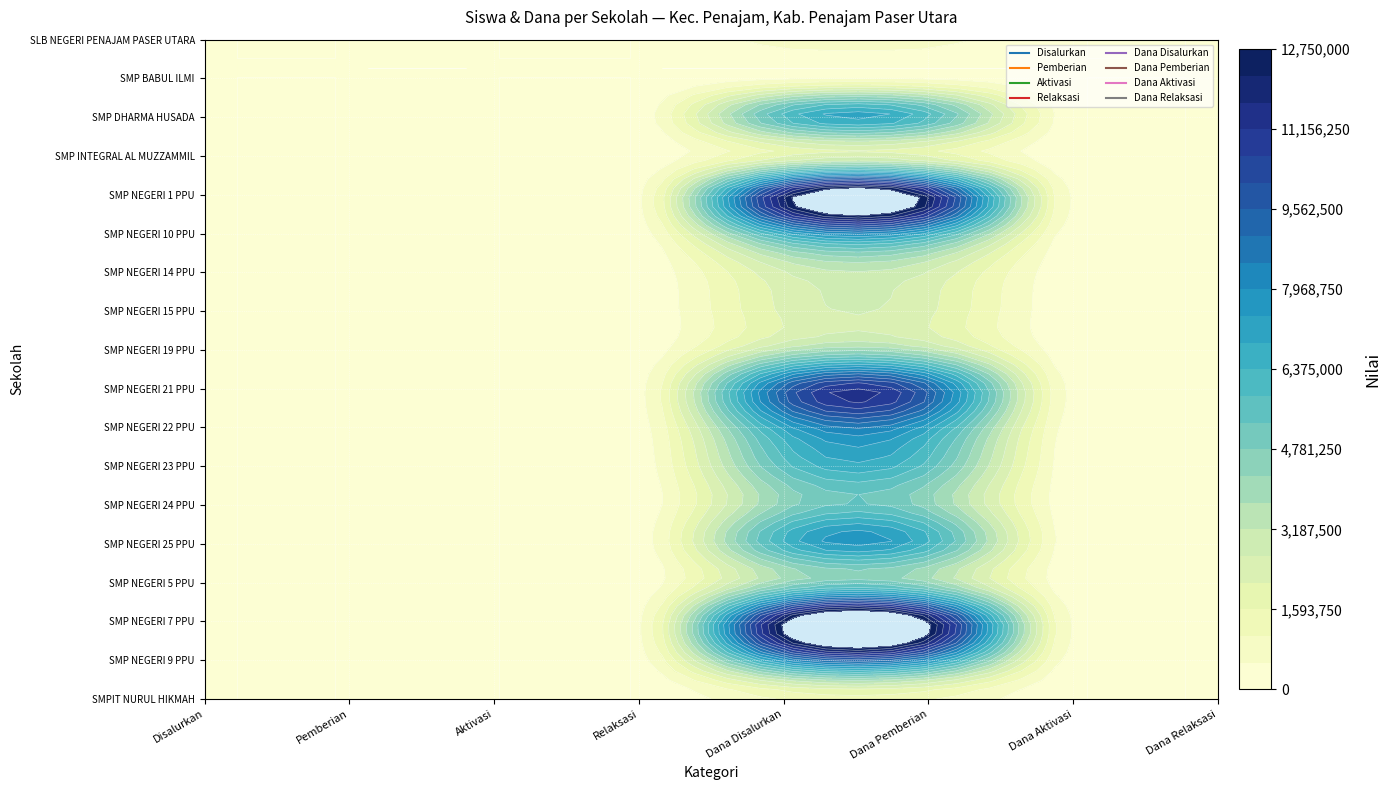

Where does the SMP NEGERI 19 PPU series first go above 9?

Dana Disalurkan